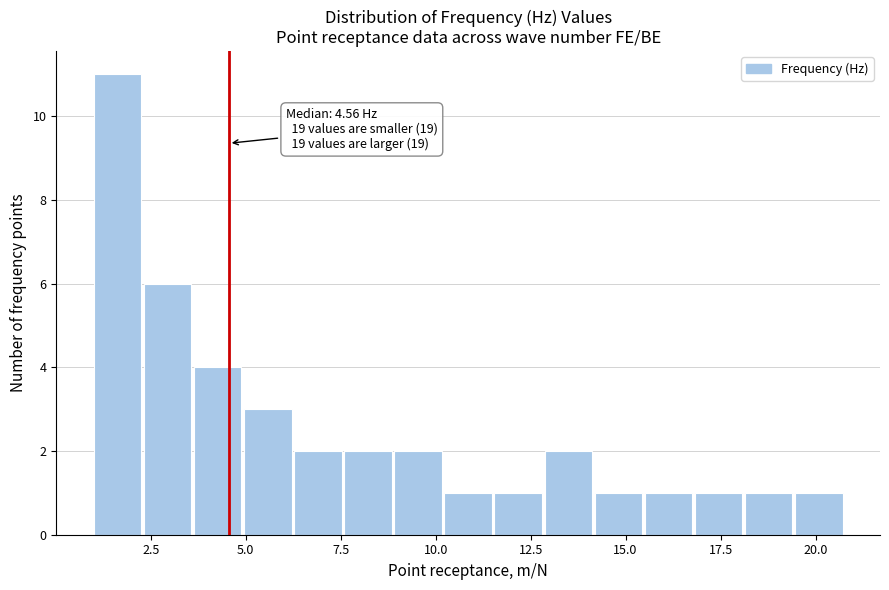

Read against the x-axis, roughly where is the centre of the tallest bar?

1.5